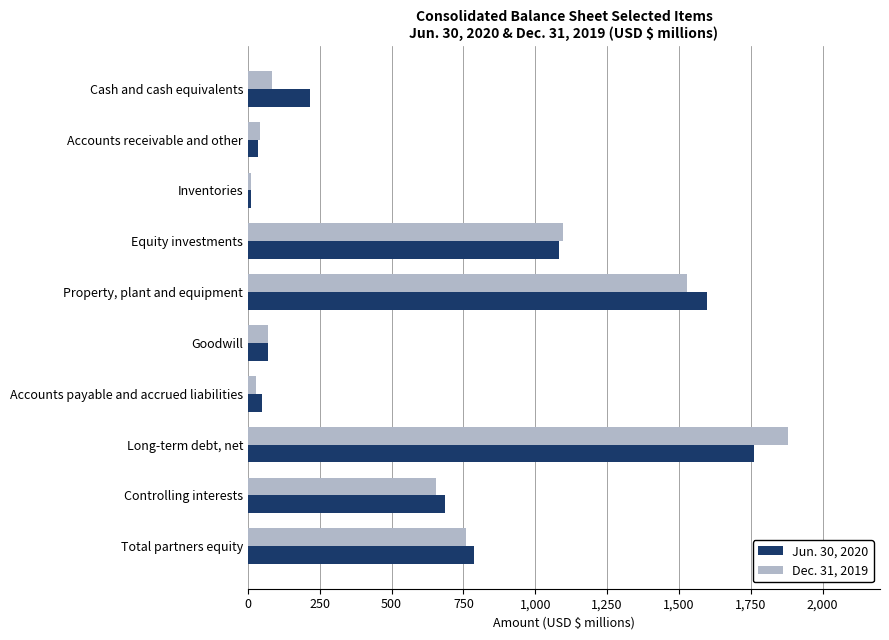

At which category does the chart reach its peak across all series?

Long-term debt, net